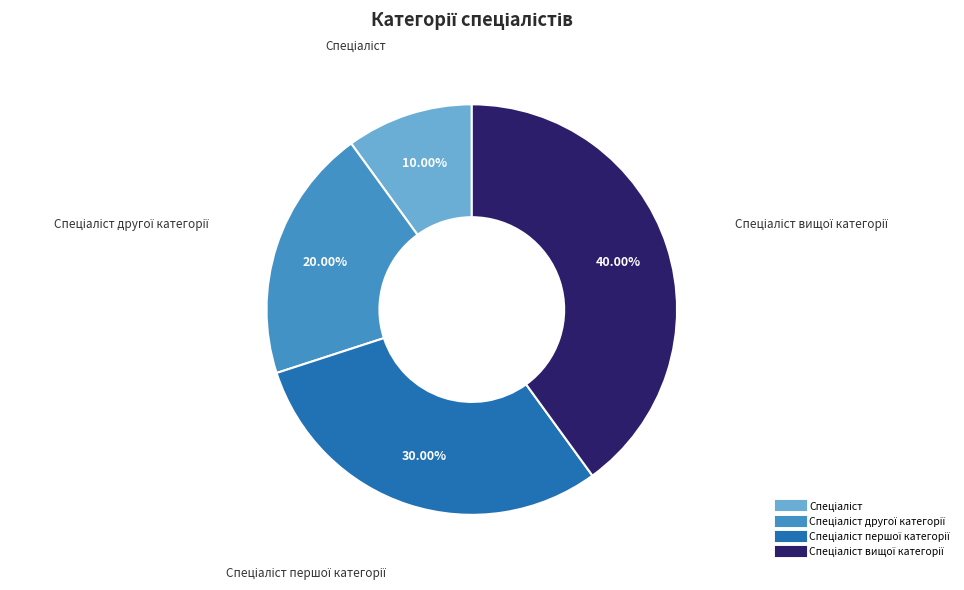

Is there a majority slice in this chart?

No